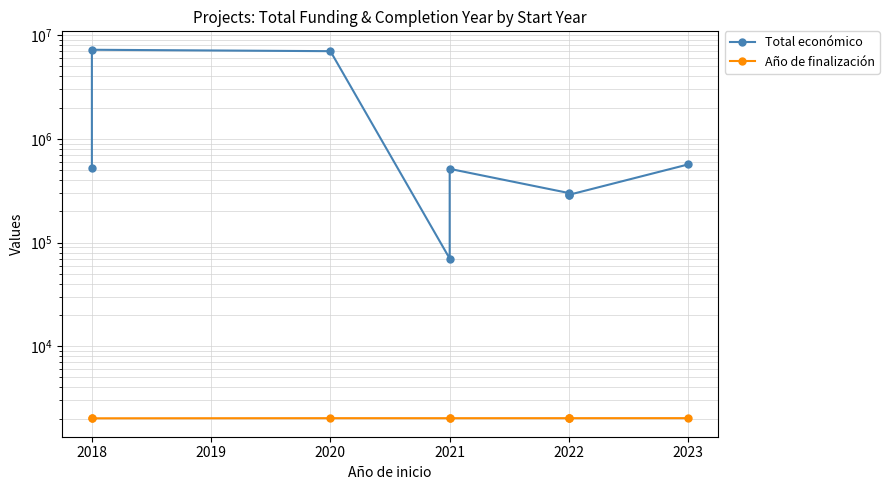

What is the minimum value for Total económico?

69992